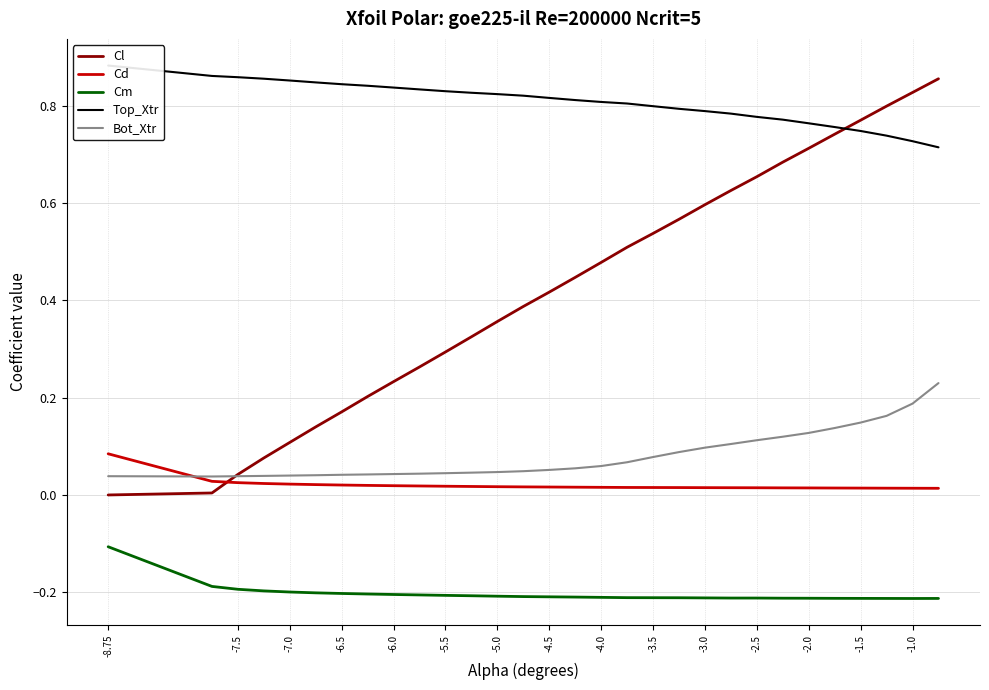

True or false: Cm and Bot_Xtr intersect in this chart.

False